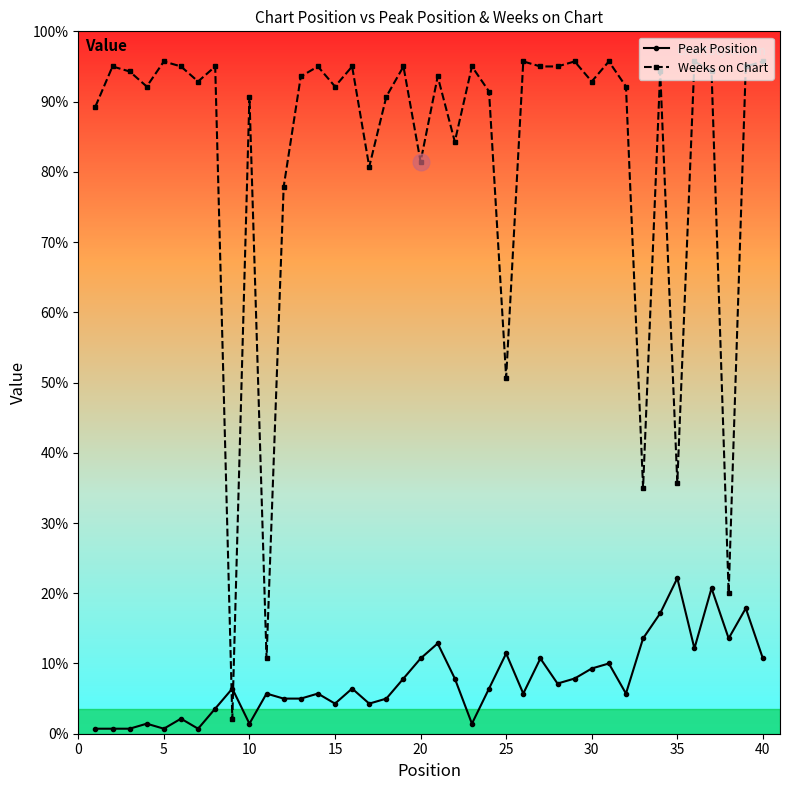

Rank the series by their average value, from lowest to highest.

Peak Position, Weeks on Chart